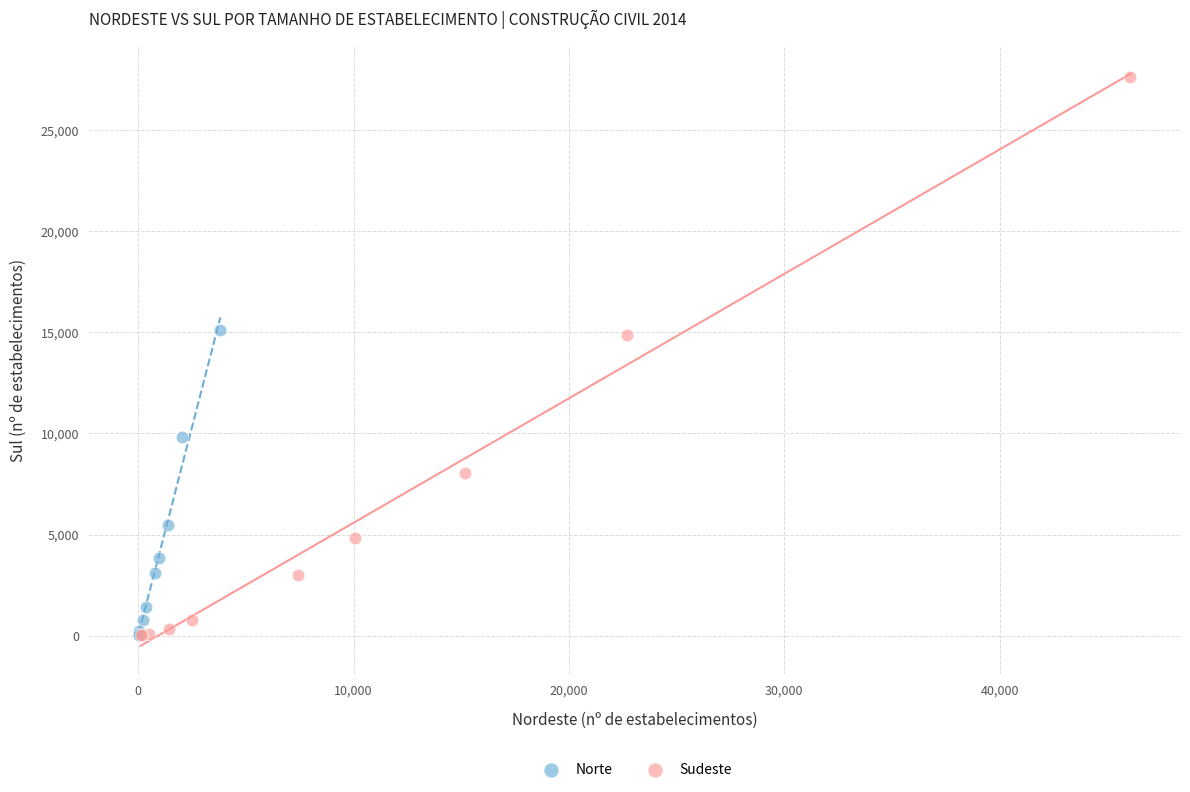

Which series reaches the maximum Y coordinate?

Sudeste